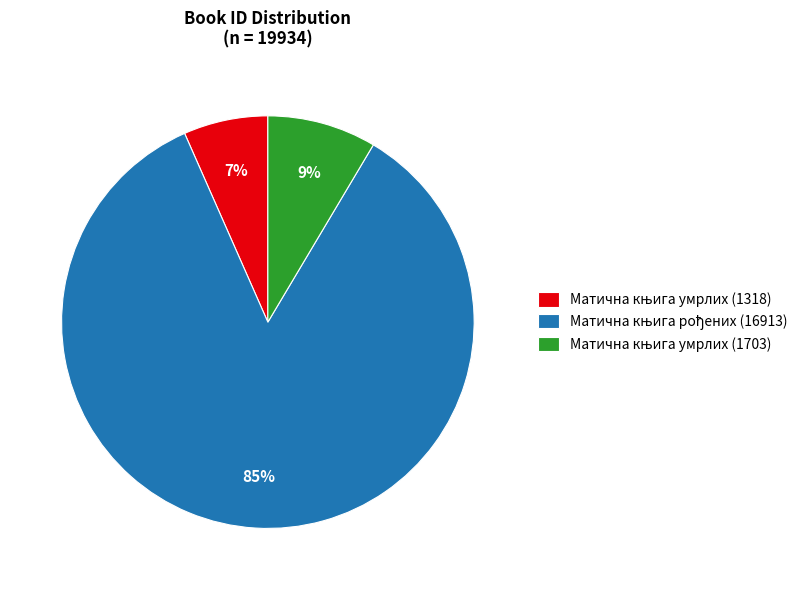

Is there a majority slice in this chart?

Yes